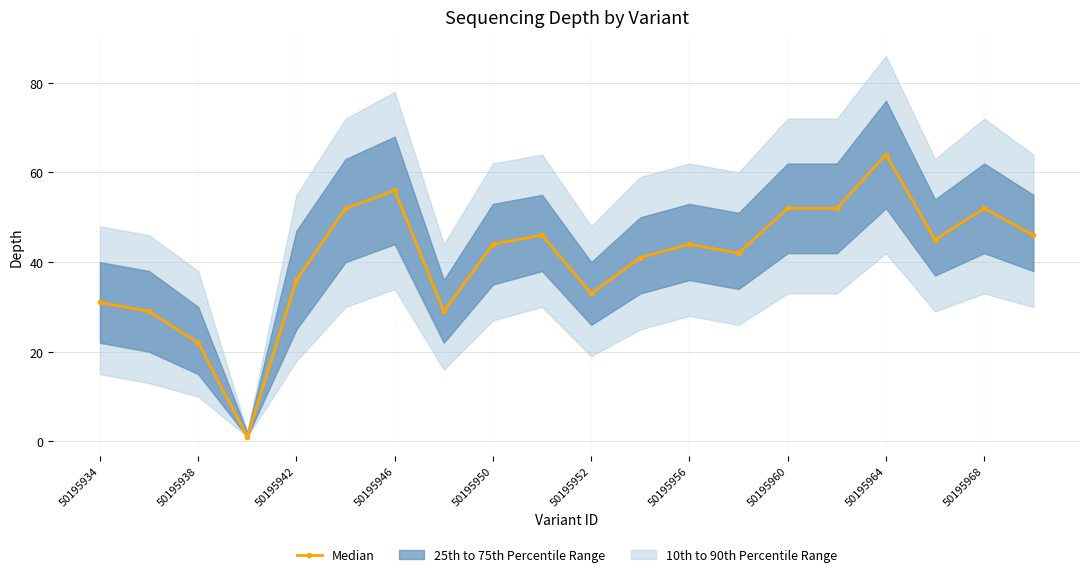

True or false: Median has more than 1 points higher than both neighbors.

True